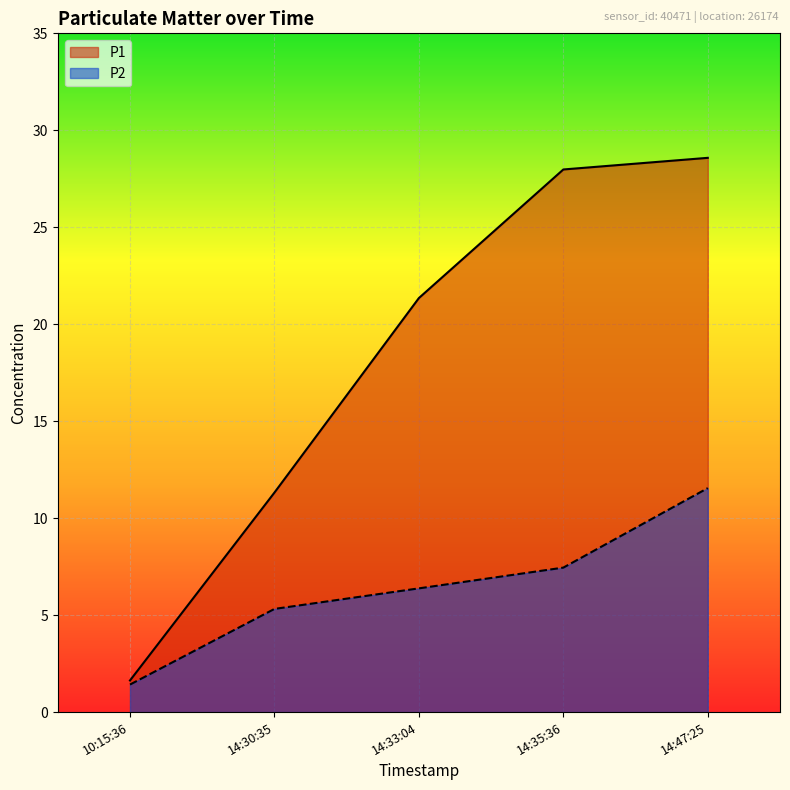

How many lines are shown in the chart?

2